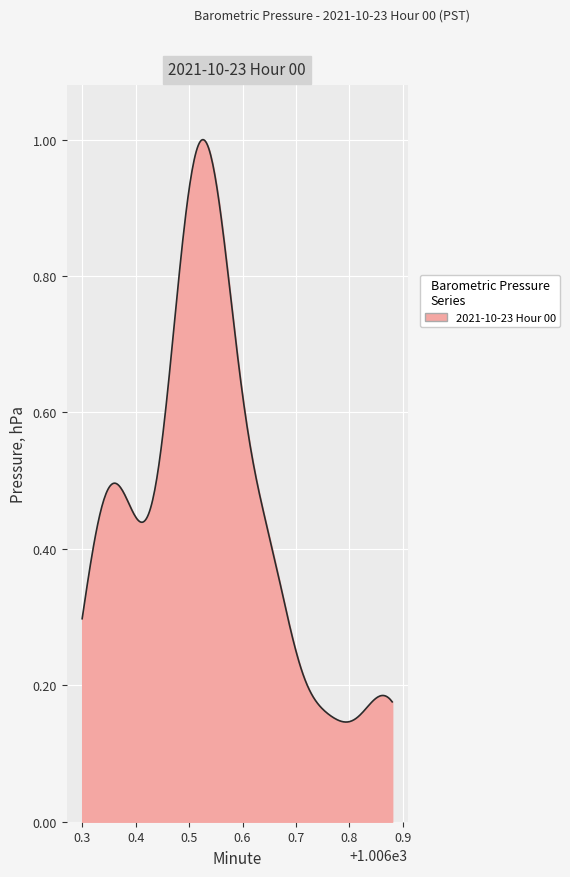

Does the chart display data point markers on the line(s)?

No